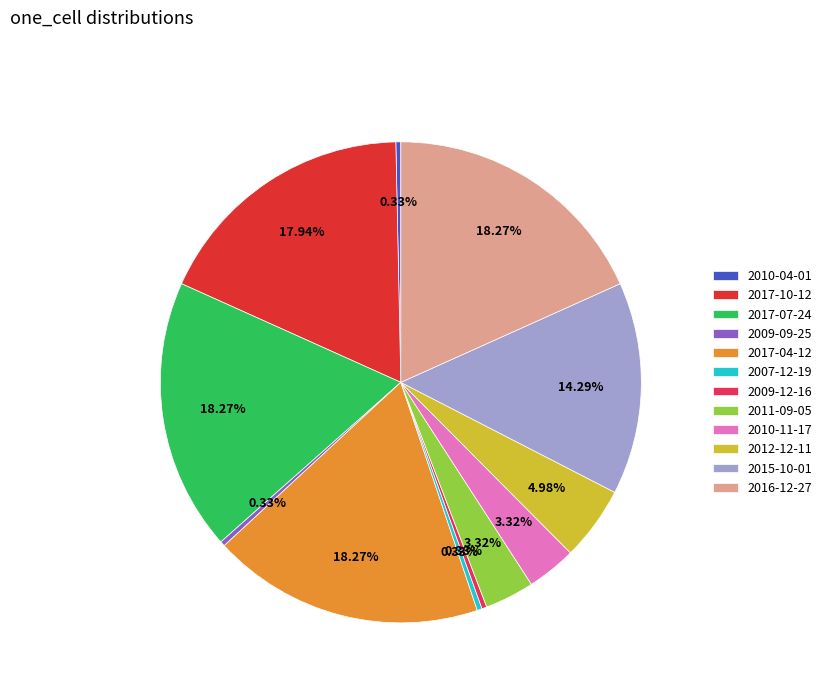

To the nearest percent, what percentage of the pie is 2017-07-24?

18%